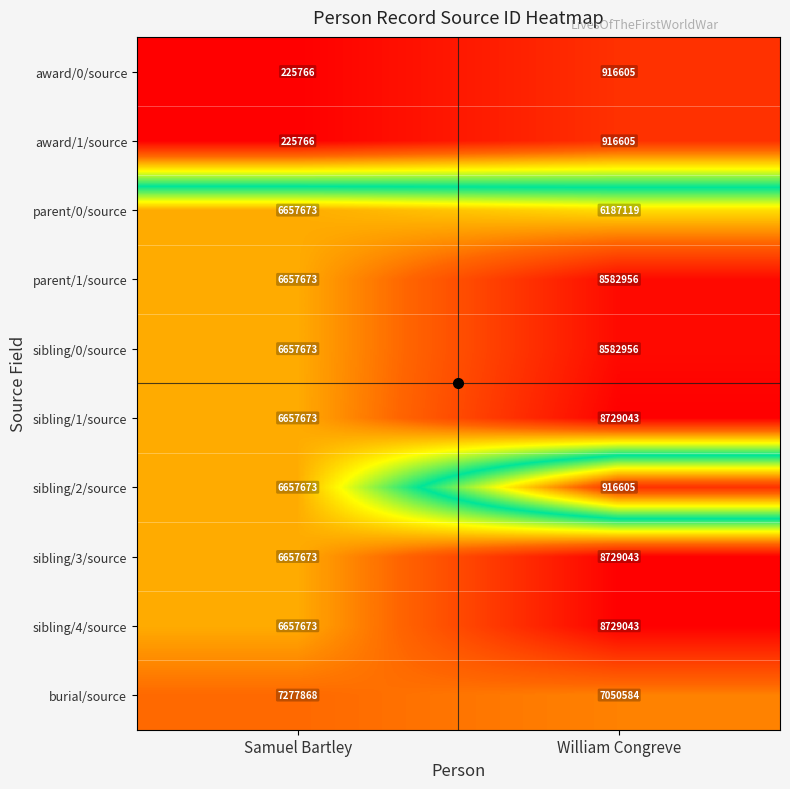

What is the sum of all sibling/4/source values?

15386716